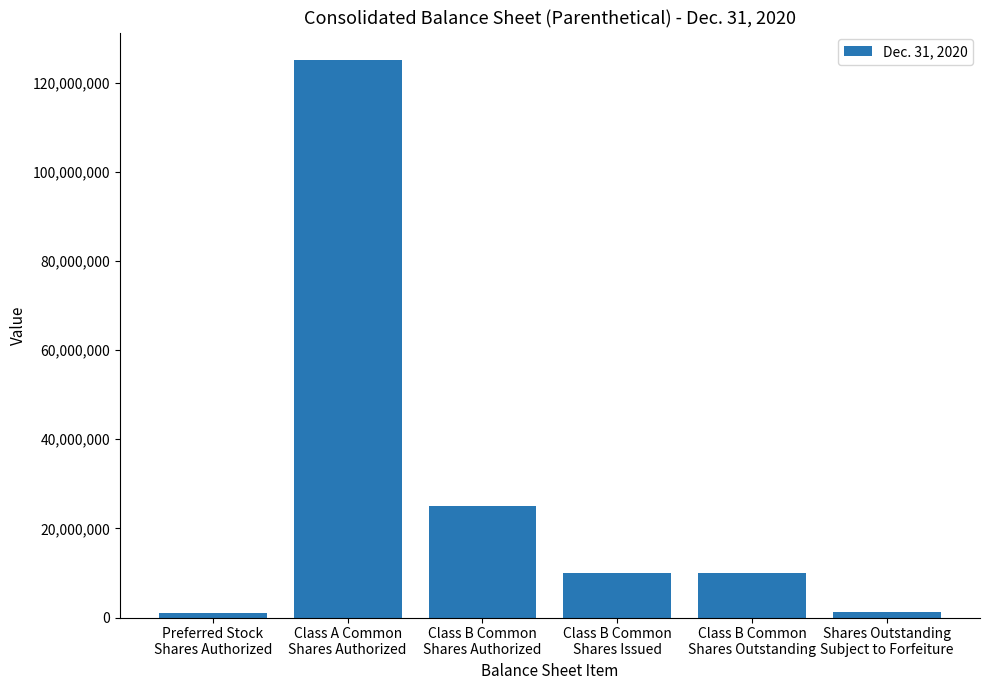

What is the ratio of the value at Preferred Stock
Shares Authorized to the value at Class B Common
Shares Outstanding?

0.1